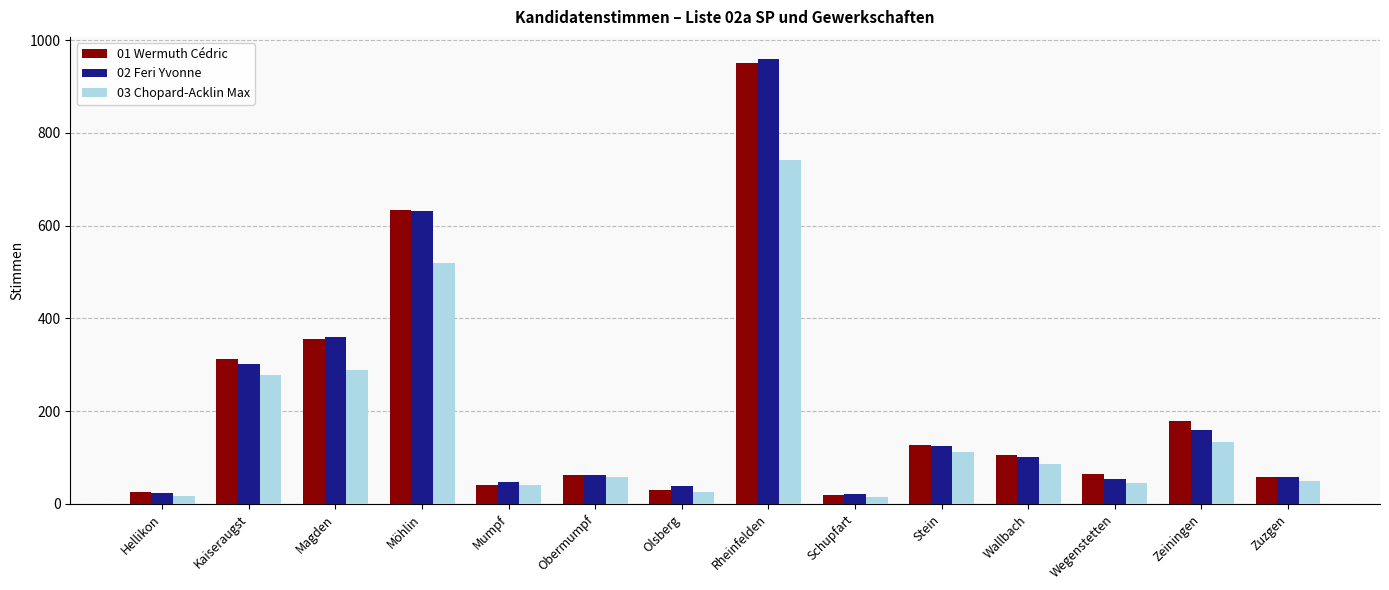

What is the average value of the 02 Feri Yvonne series?

210